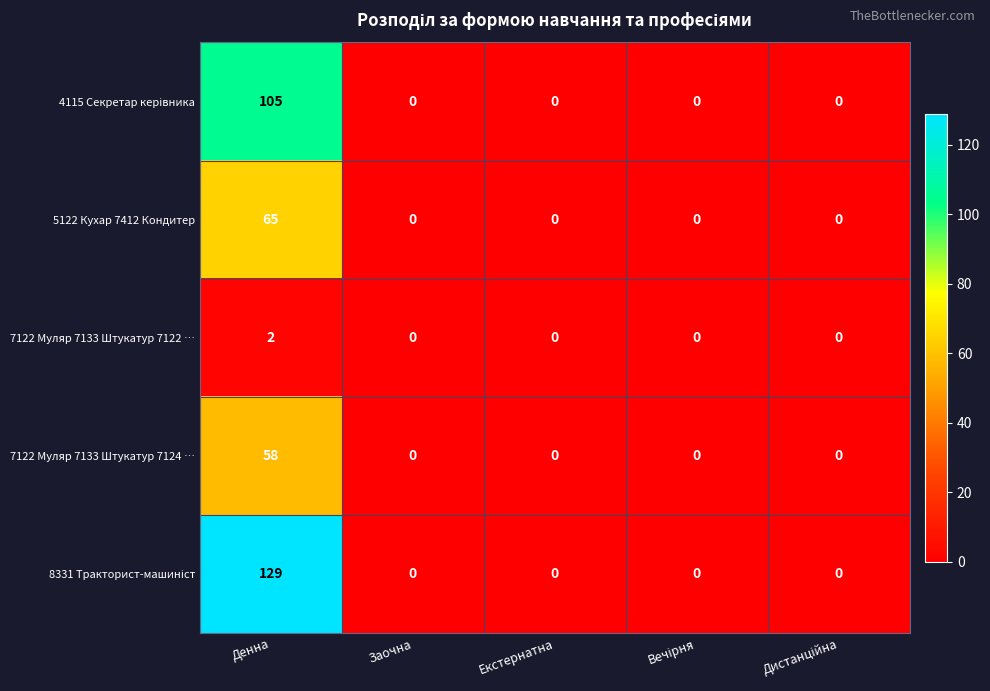

At which category does the chart reach its peak across all series?

Денна